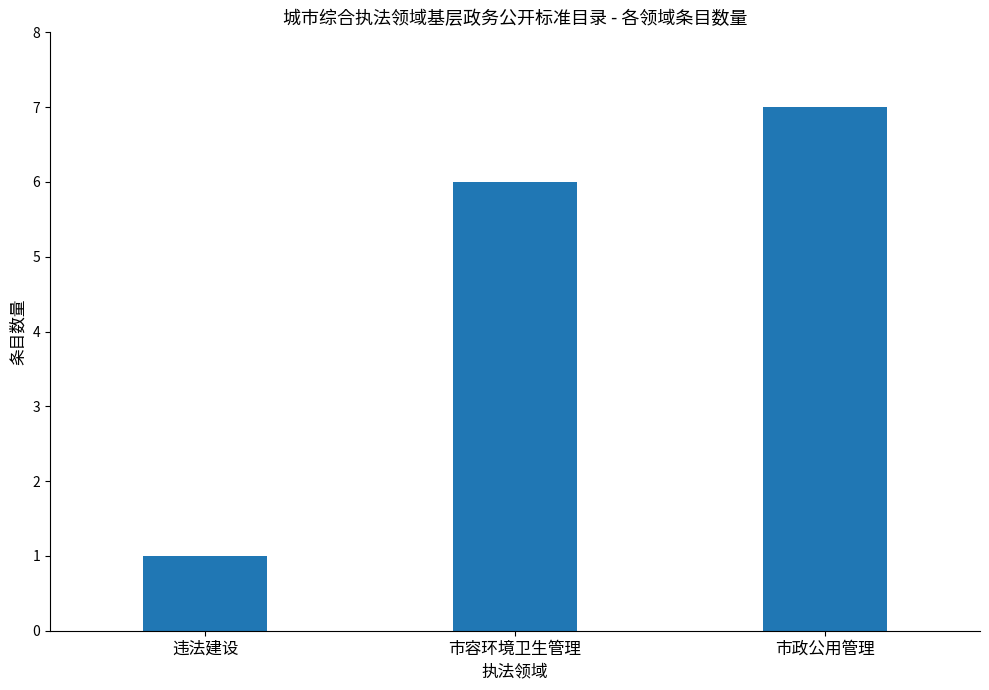

Reading left to right, transcribe all the data shown in this chart.

1	6	7